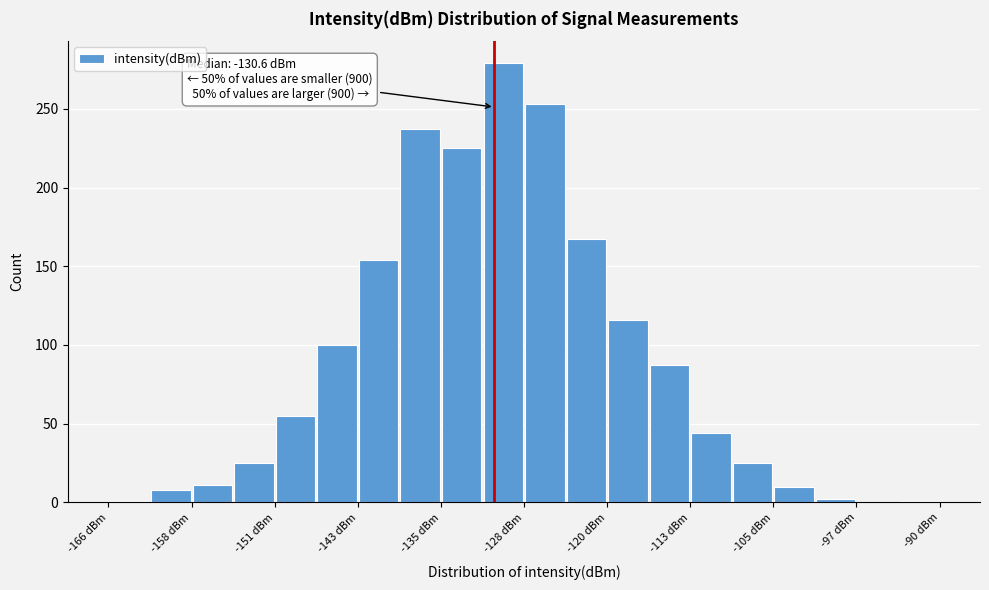

Around what value on the x-axis is the tallest bar? Give the approximate position of its centre, as read against the axis.

-130